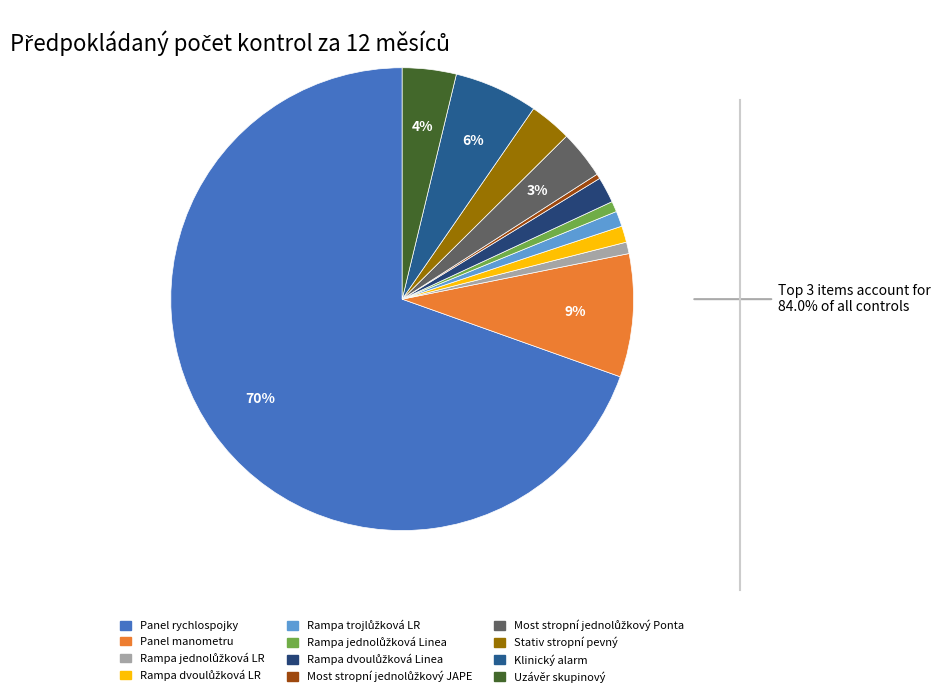

To the nearest percent, what percentage of the pie is Uzávěr skupinový?

4%